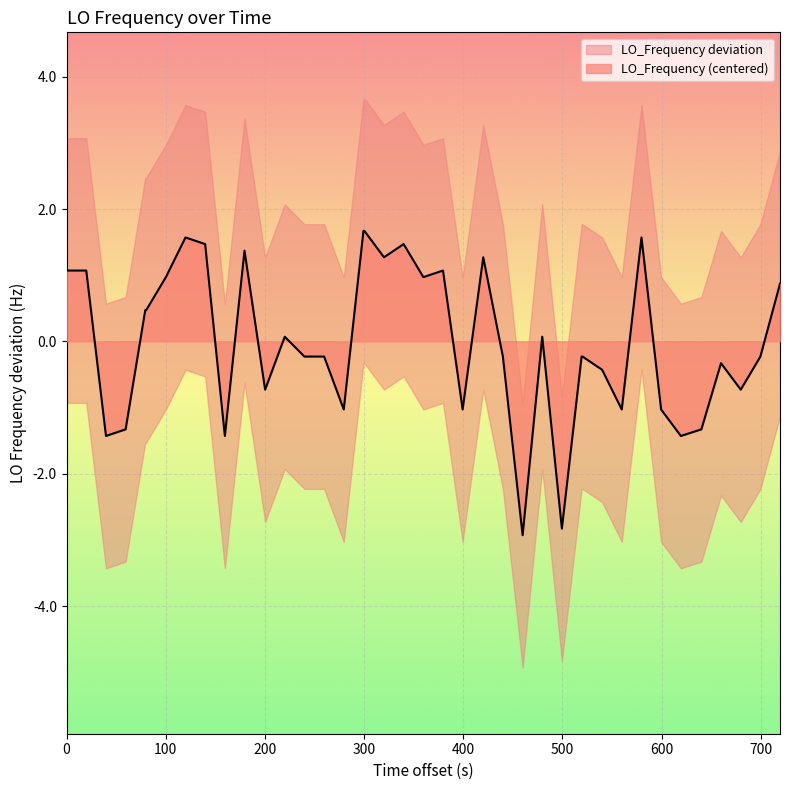

What is the maximum value for LO_Frequency (centered)?

1.7